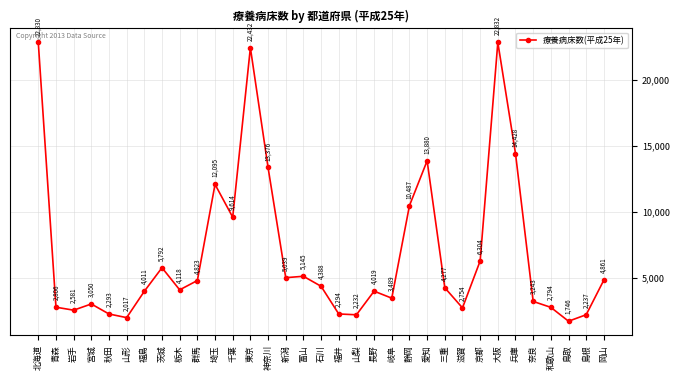

Approximately how many times larger is the value at 奈良 compared to 埼玉?

0.3